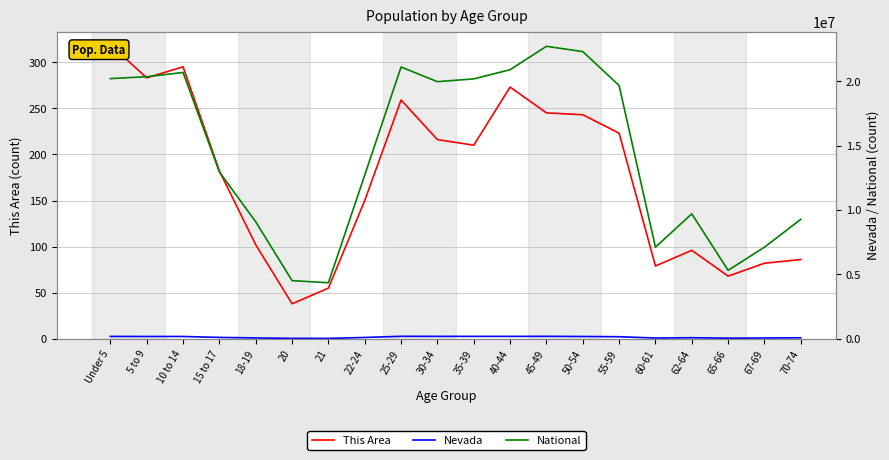

What are all the series names shown in the legend?

This Area, Nevada, National